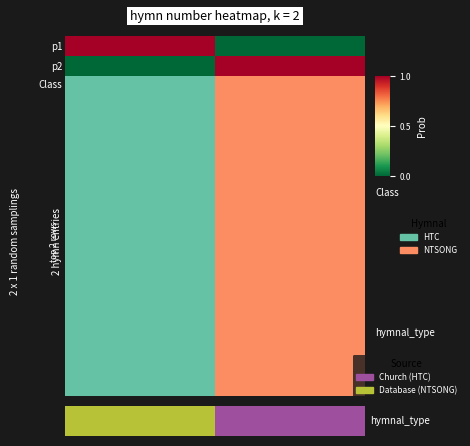

How many categories are shown in the chart?

2